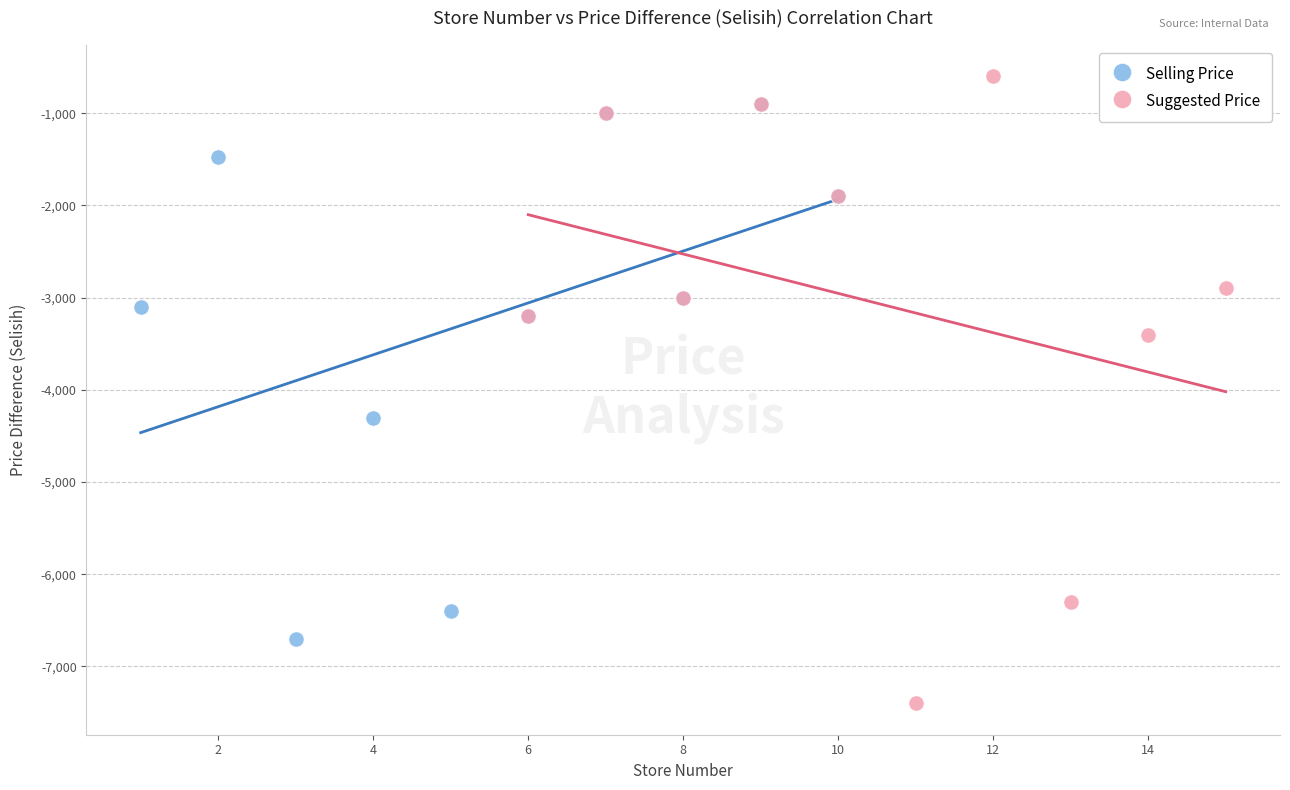

What are all the series names shown in the legend?

Selling Price, Suggested Price